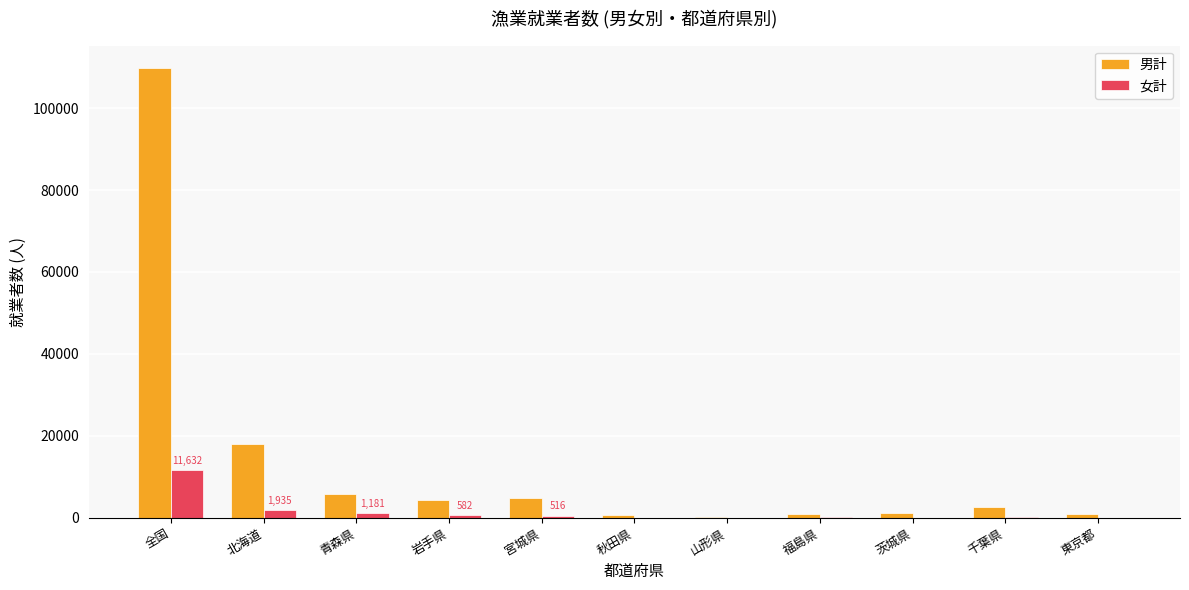

Is the value of 女計 at 茨城県 greater than the value of 男計 at 全国?

No